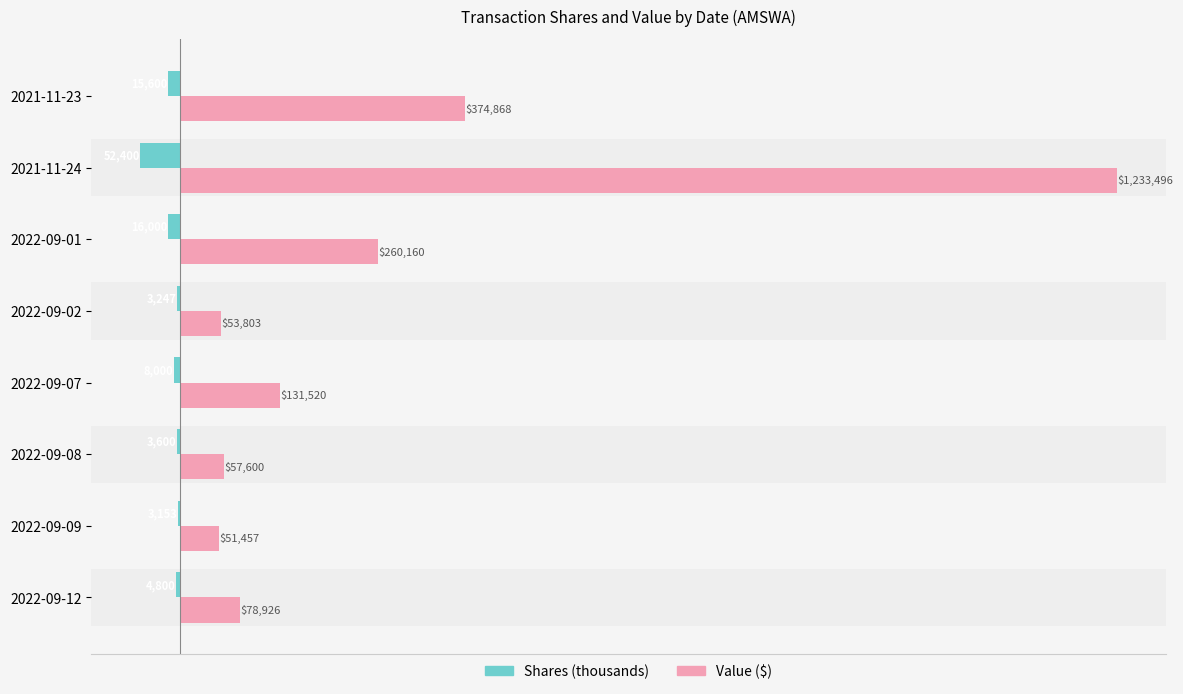

Count the number of data series in this chart.

2